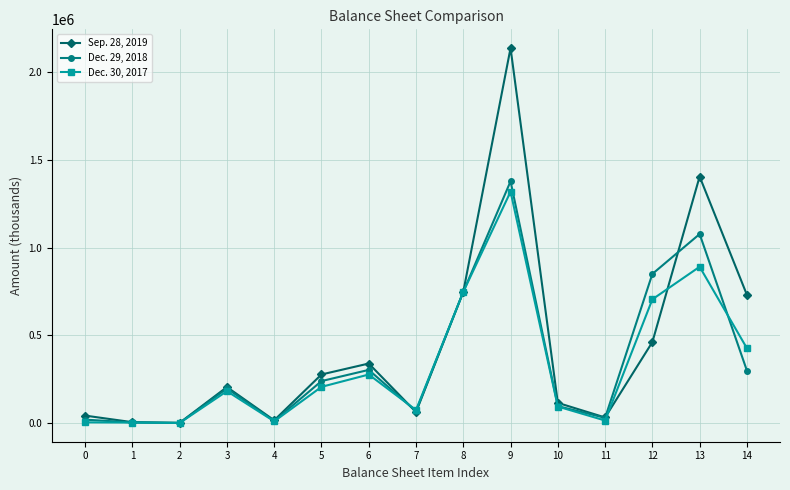

At which category is the sum across all series the highest?

9